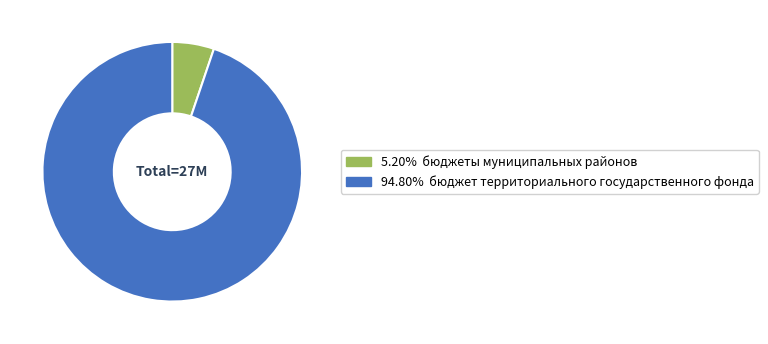

What is the ratio of the value at 94.80% бюджет территориального государственного фонда to the value at 5.20% бюджеты муниципальных районов?

18.2